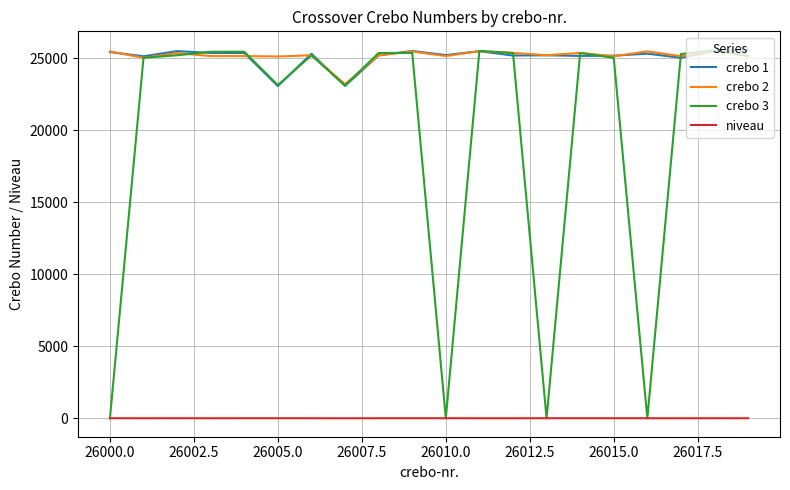

What are all the series names shown in the legend?

crebo 1, crebo 2, crebo 3, niveau